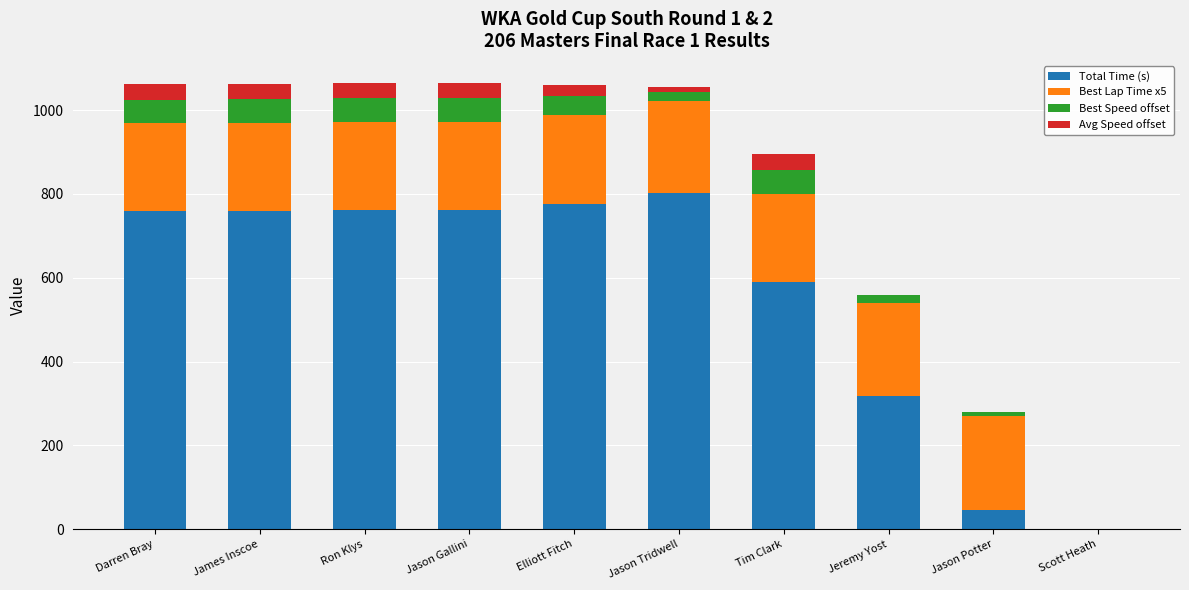

How many values in the Total Time (s) series exceed 760?

5